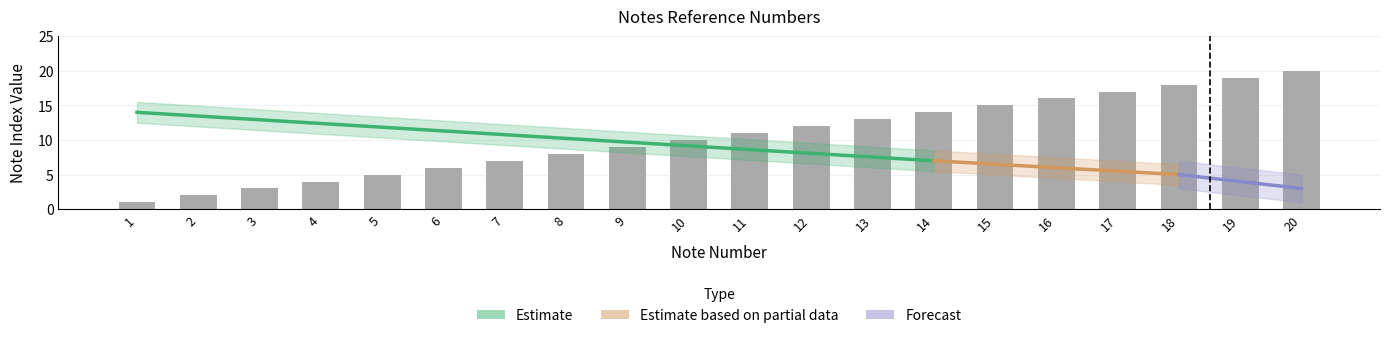

Reading left to right, transcribe all the data shown in this chart.

1	2	3	4	5	6	7	8	9	10	11	12	13	14	15	16	17	18	19	20